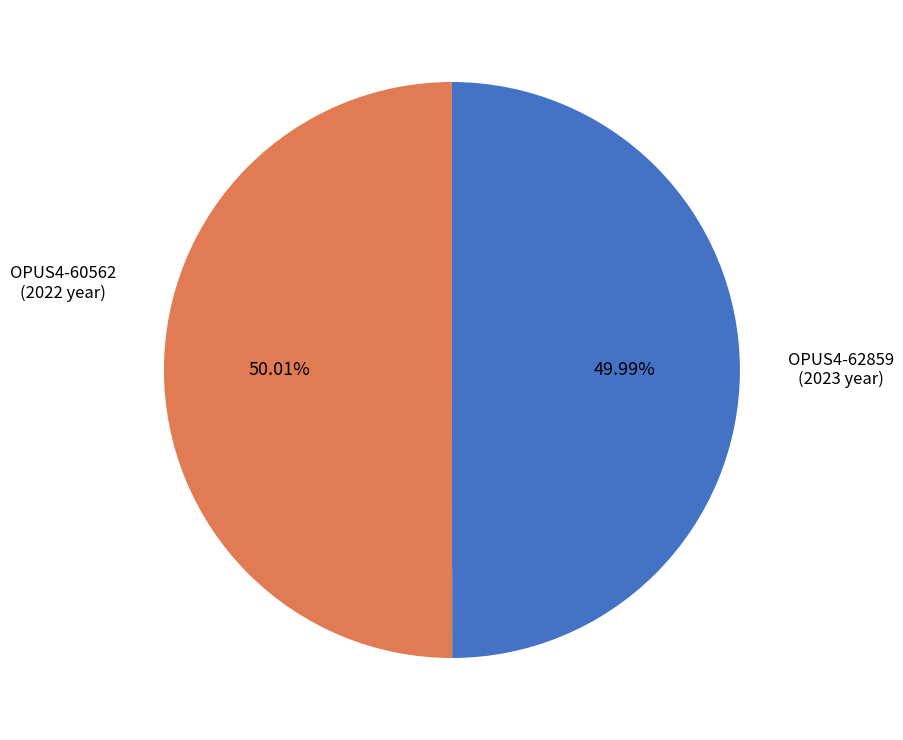

Is there a majority slice in this chart?

Yes